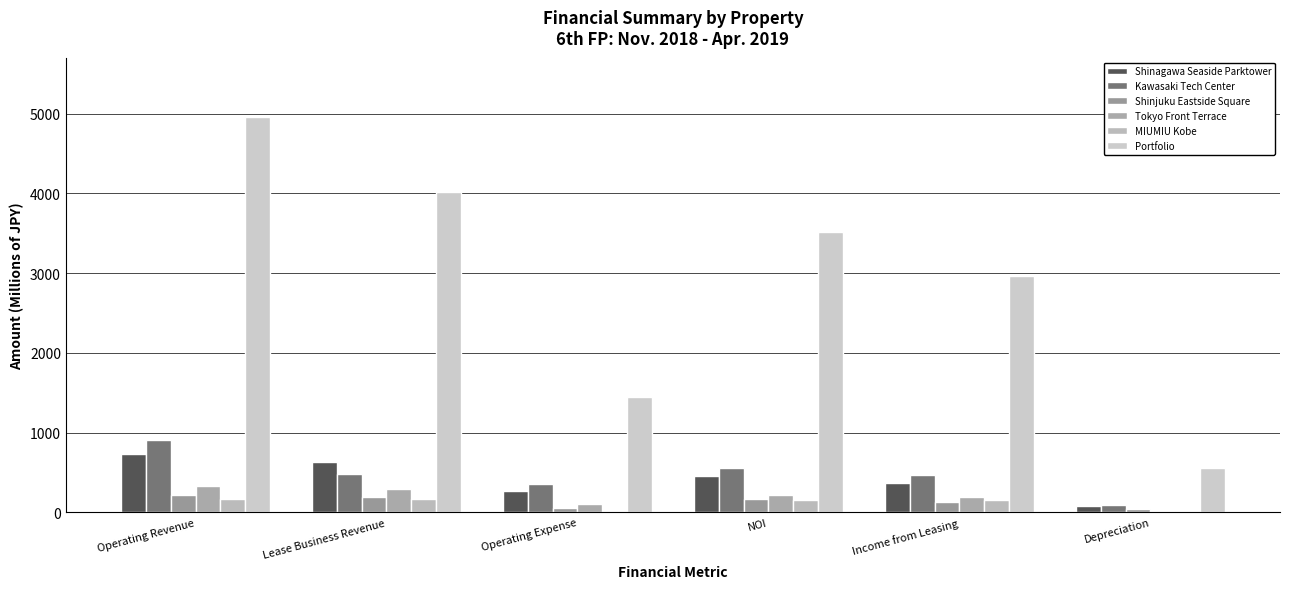

What is the highest value of the Tokyo Front Terrace series?

326